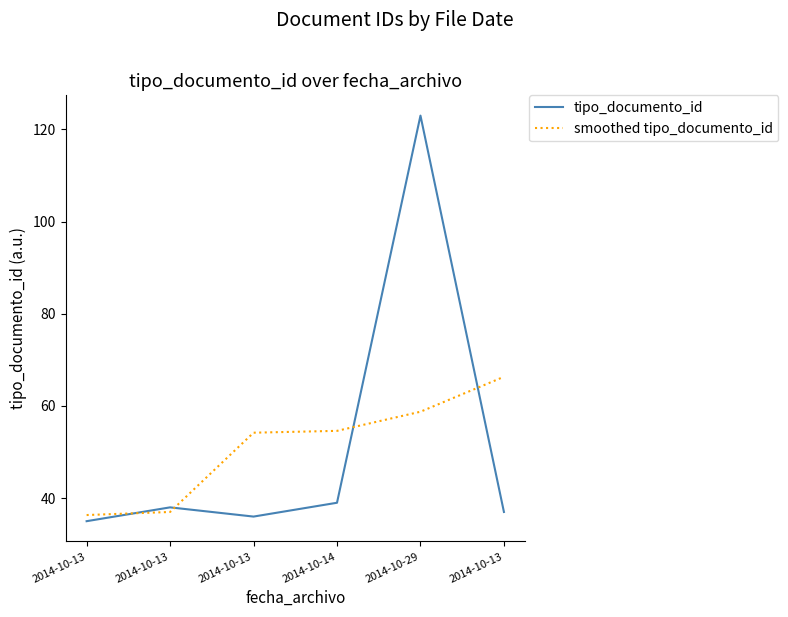

How many lines are shown in the chart?

2